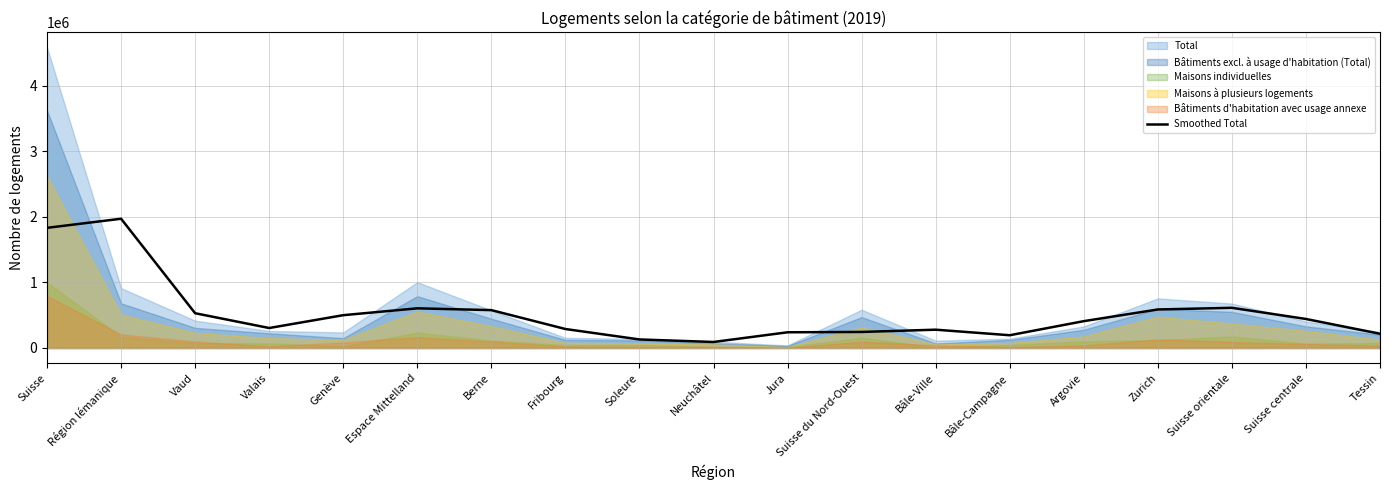

Reading left to right, what are all the values shown in this chart?

1831839.3	1970588.7	529825.7	304415.3	500093.0	604700.3	577277.0	289320.0	130157.0	91577.0	239435.7	244532.3	279003.7	194328.7	409141.3	587297.0	612653.7	442238.3	216609.7